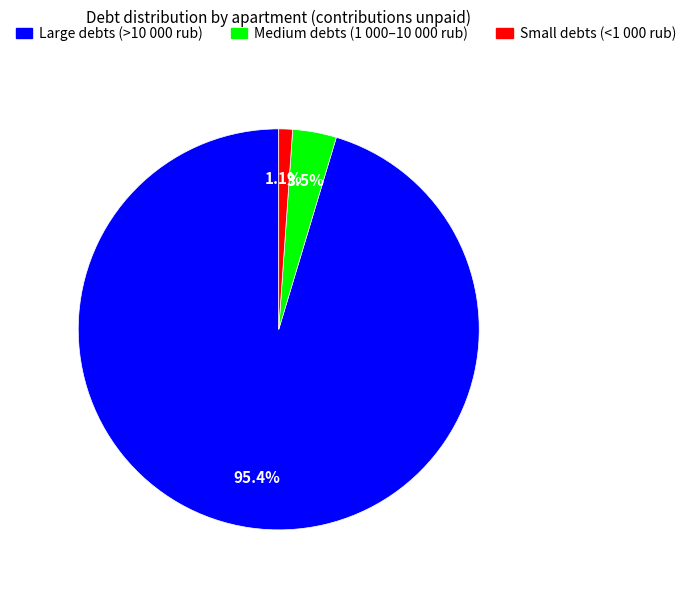

Does any single category account for the majority?

Yes